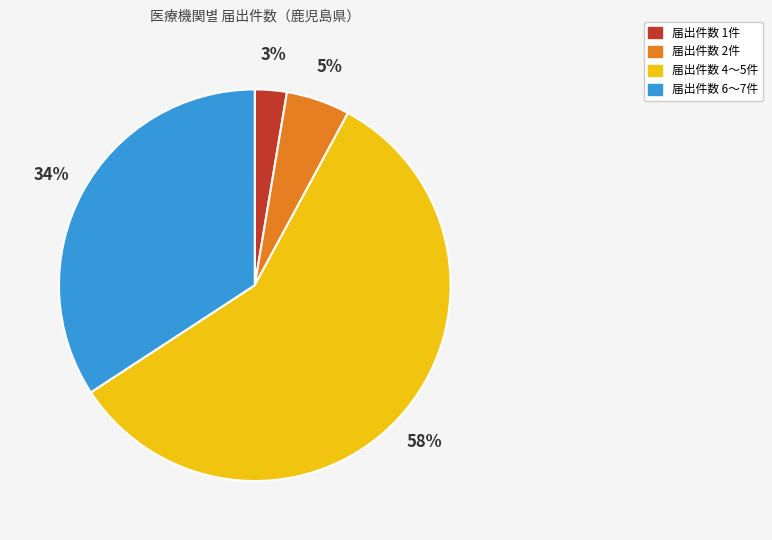

Does any single category account for the majority?

Yes